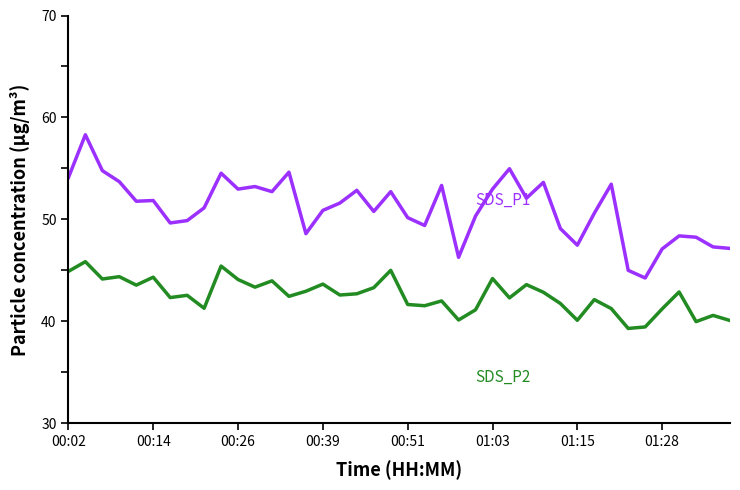

What is the smallest value displayed?

39.3